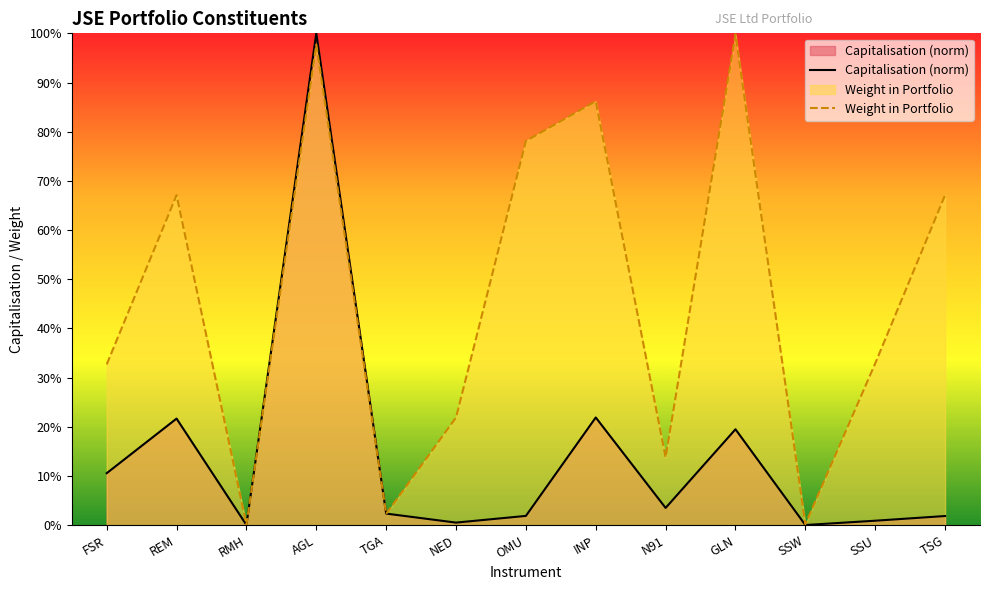

Which series ends up on top after the final intersection of Weight in Portfolio and Capitalisation (norm)?

Weight in Portfolio